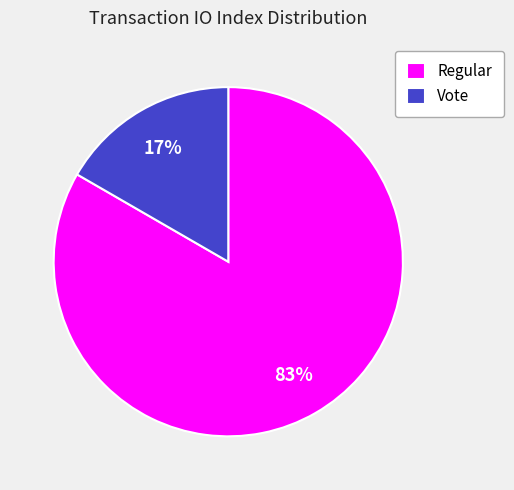

Rank the categories by value from highest to lowest.

Regular, Vote